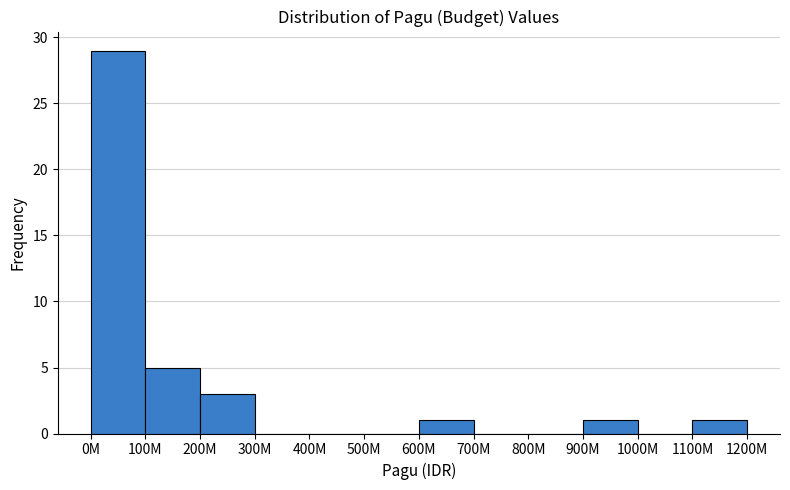

Reading left to right, transcribe all the data shown in this chart.

0M=29	100M=5	200M=3	300M=0	400M=0	500M=0	600M=1	700M=0	800M=0	900M=1	1000M=0	1100M=1